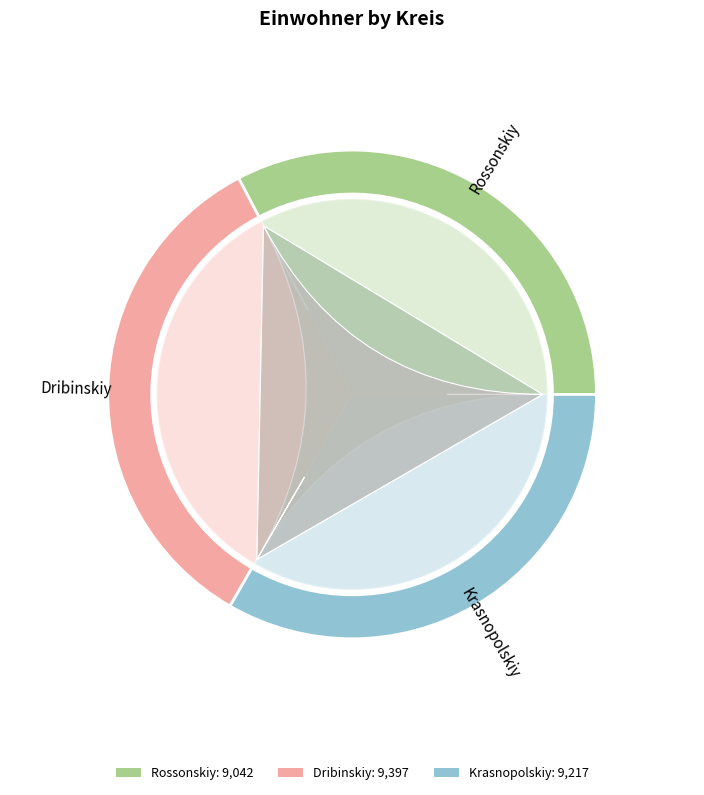

Is Krasnopolskiy the majority of the pie?

No